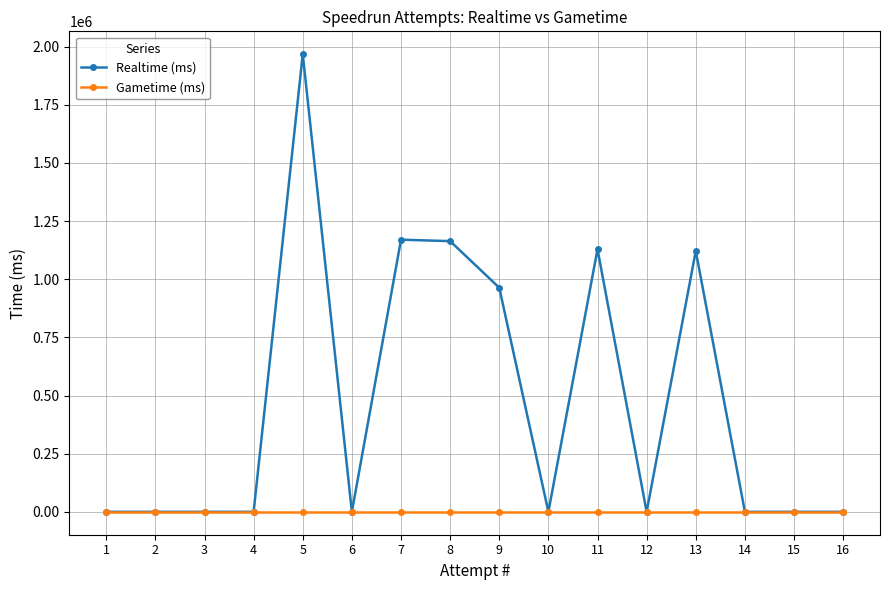

Reading right to left, extract all data points from this chart.

Realtime (ms): 1=0	2=0	3=0	4=0	5=1967463	6=0	7=1170087	8=1163846	9=963595	10=0	11=1128998	12=0	13=1121711	14=0	15=0	16=0
Gametime (ms): 1=0	2=0	3=0	4=0	5=0	6=0	7=0	8=0	9=0	10=0	11=0	12=0	13=0	14=0	15=0	16=0